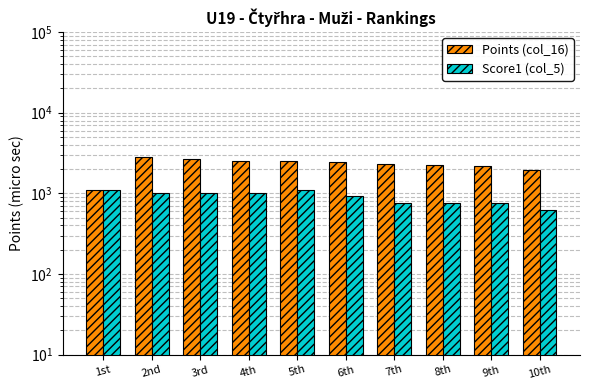

At how many categories does at least one series exceed 1070?

10